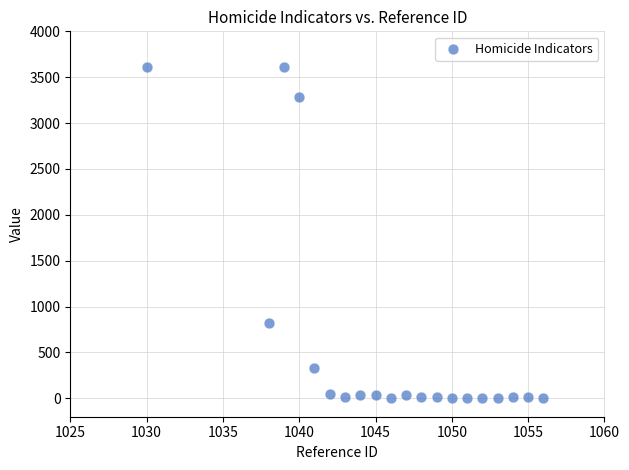

What Y value in the scatter plot is closest to 1807?

817